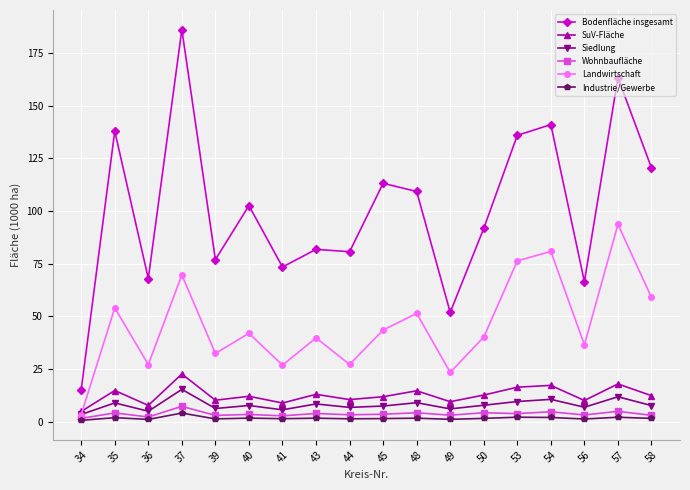

The Wohnbaufläche series shows 4.3 at 50. True or false?

True